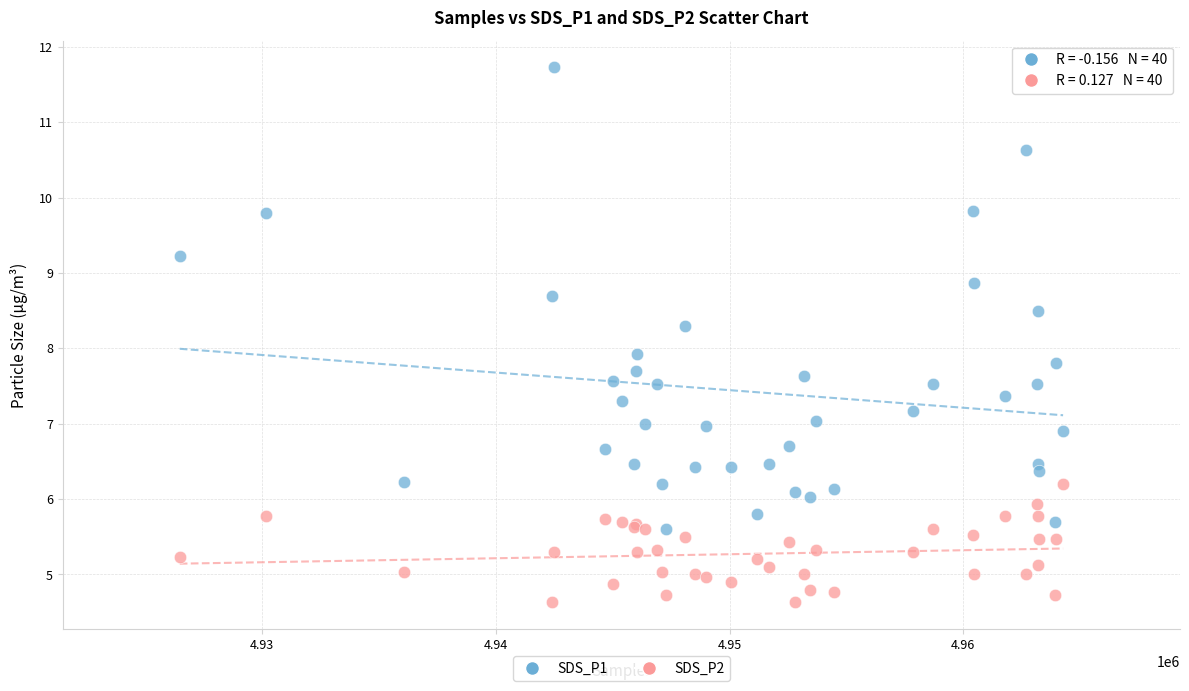

What is the X range (max minus min) for the scatter plot?

37780.0